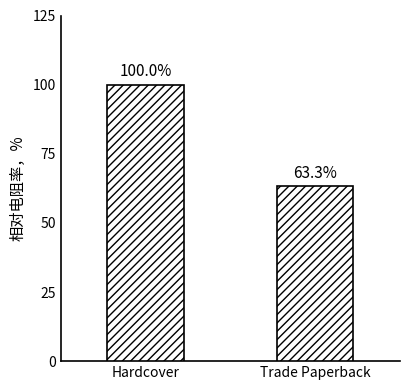

What is the smallest value displayed?

63.3